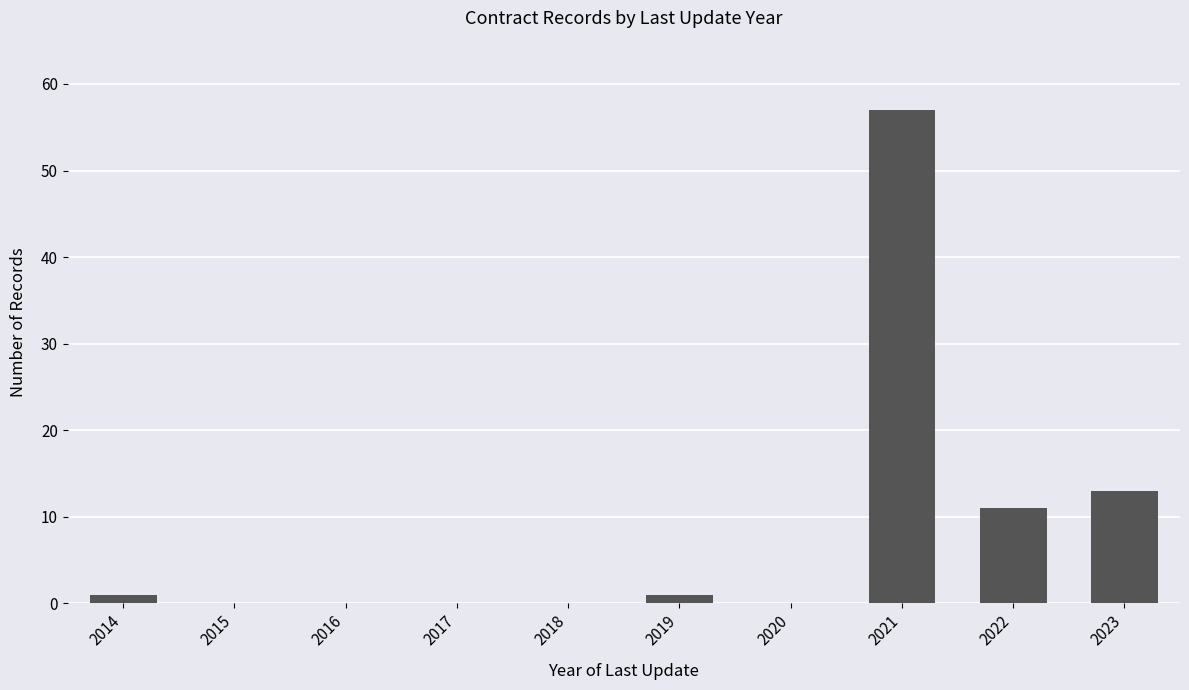

What value does the data have at 2023, to the nearest 10?

10